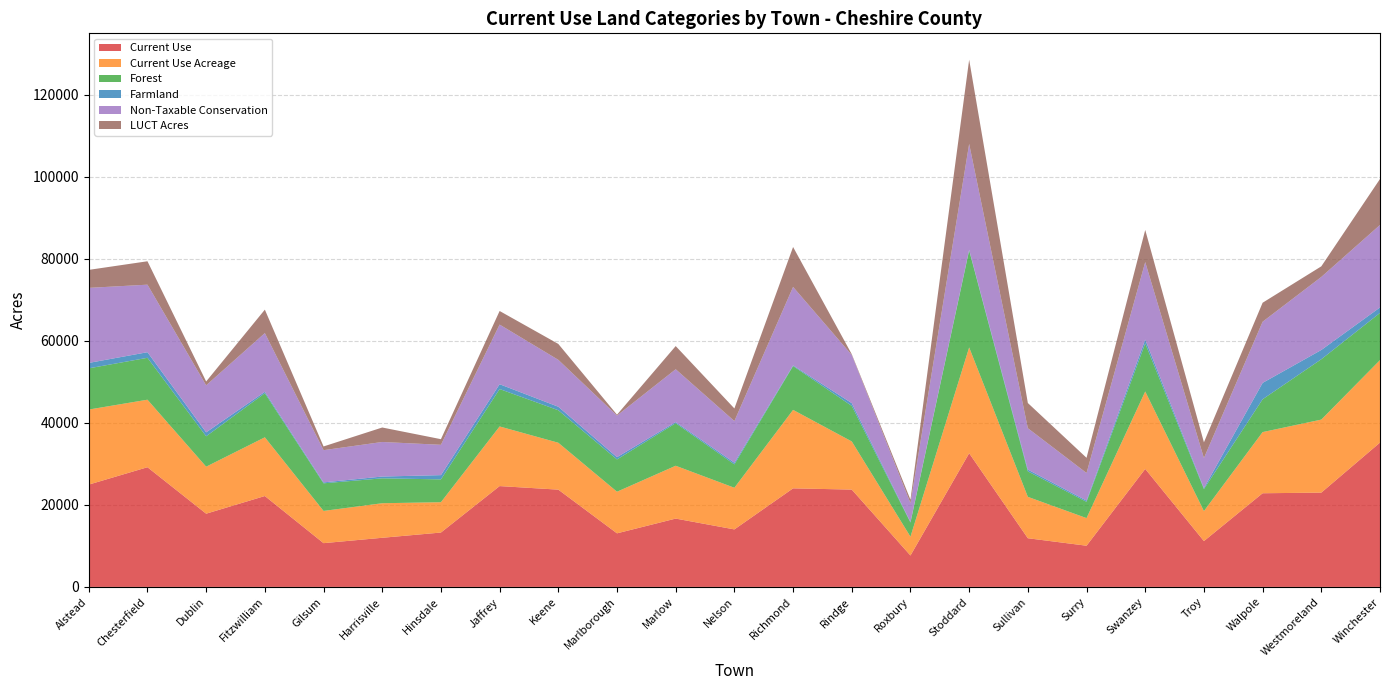

Reading left to right, what are all the values shown in this chart?

Current Use: 24943.6	29178.0	17852.1	22158.3	10668.1	11976.8	13255.4	24580.1	23714.3	13061.4	16656.9	14019.2	24027.8	23724.9	7656.7	32588.2	11868.0	10042.2	28761.4	11172.5	22834.0	22986.9	35183.9
Current Use Acreage: 18293.7	16461.5	11460.7	14315.3	7854.8	8424.0	7394.1	14537.3	11430.7	10145.7	12878.9	10152.7	19128.1	11738.0	4583.9	25799.5	10089.5	6731.2	18882.0	7312.2	14908.1	17802.5	20108.0
Forest: 10046.5	10216.4	7406.3	10746.6	6732.0	6069.2	5563.8	9119.5	7923.1	7864.1	10376.0	5700.9	10691.1	8656.3	3448.3	23631.5	6213.5	3967.2	11711.3	5371.3	8005.1	14710.9	11501.5
Farmland: 1322.7	1364.3	962.1	341.8	225.5	438.0	1037.2	1177.7	856.5	556.3	271.5	404.4	157.0	681.7	160.8	182.9	426.9	301.9	950.9	243.2	3991.3	2261.8	1338.5
Non-Taxable Conservation: 18293.7	16461.5	11460.7	14315.3	7854.8	8424.0	7394.1	14537.3	11430.7	10145.7	12878.9	10152.7	19128.1	11738.0	4583.9	25799.5	10089.5	6731.2	18882.0	7312.2	14908.1	17802.5	20108.0
LUCT Acres: 4387.5	5706.0	941.6	5717.9	908.6	3529.8	1371.6	3313.5	3879.2	212.8	5651.6	3073.5	9734.6	185.2	838.7	20525.5	6142.4	3697.2	7833.8	3843.2	4630.2	2586.7	11205.2